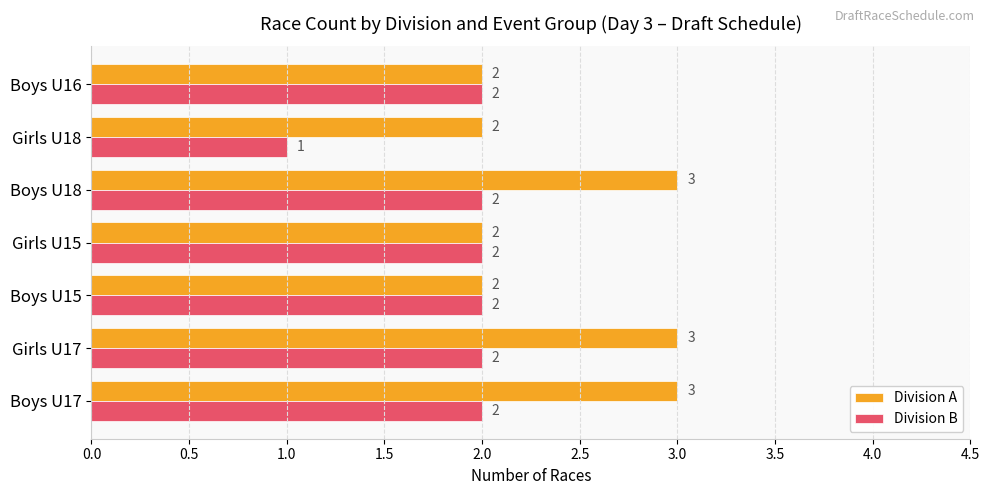

Where is Division B nearest to the value 1?

Girls U18